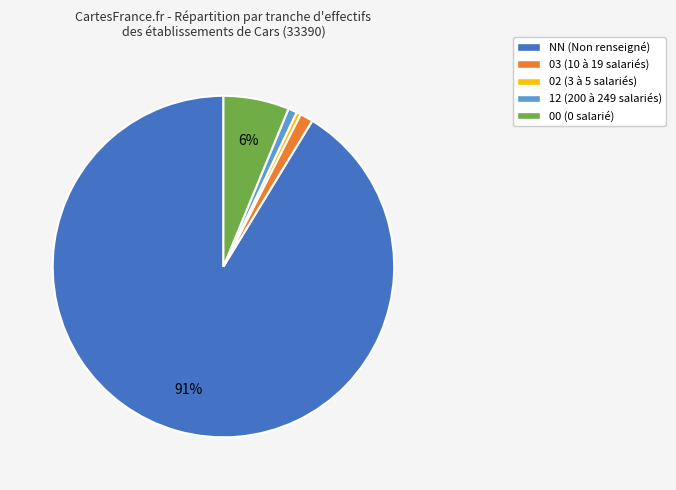

To the nearest percent, what is the average slice percentage?

20%